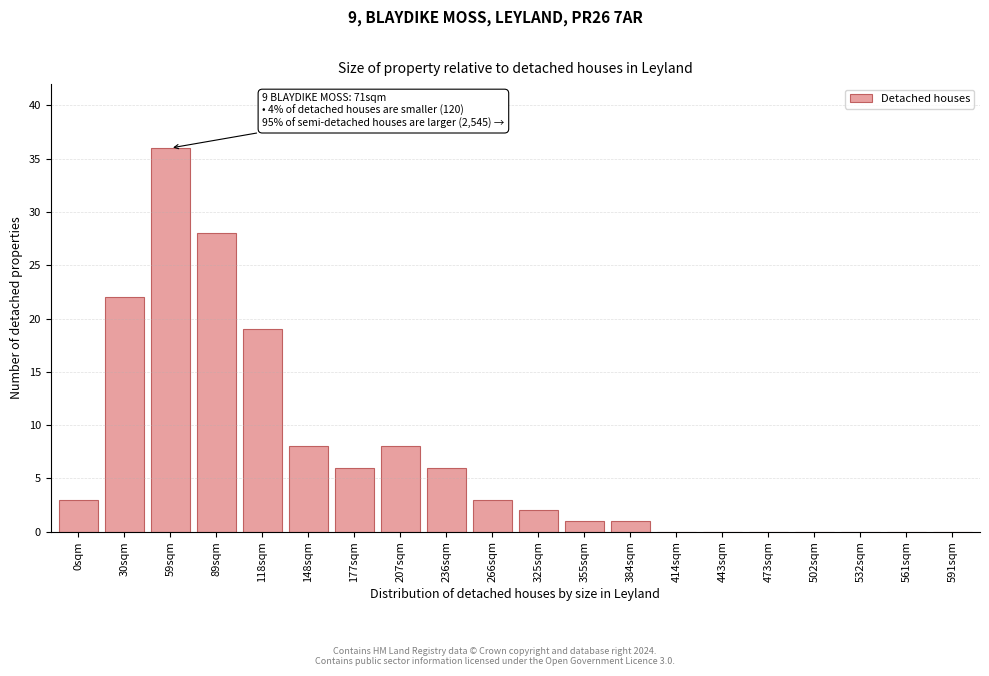

Reading right to left, what are all the values shown in this chart?

591sqm=0	561sqm=0	532sqm=0	502sqm=0	473sqm=0	443sqm=0	414sqm=0	384sqm=1	355sqm=1	325sqm=2	266sqm=3	236sqm=6	207sqm=8	177sqm=6	148sqm=8	118sqm=19	89sqm=28	59sqm=36	30sqm=22	0sqm=3